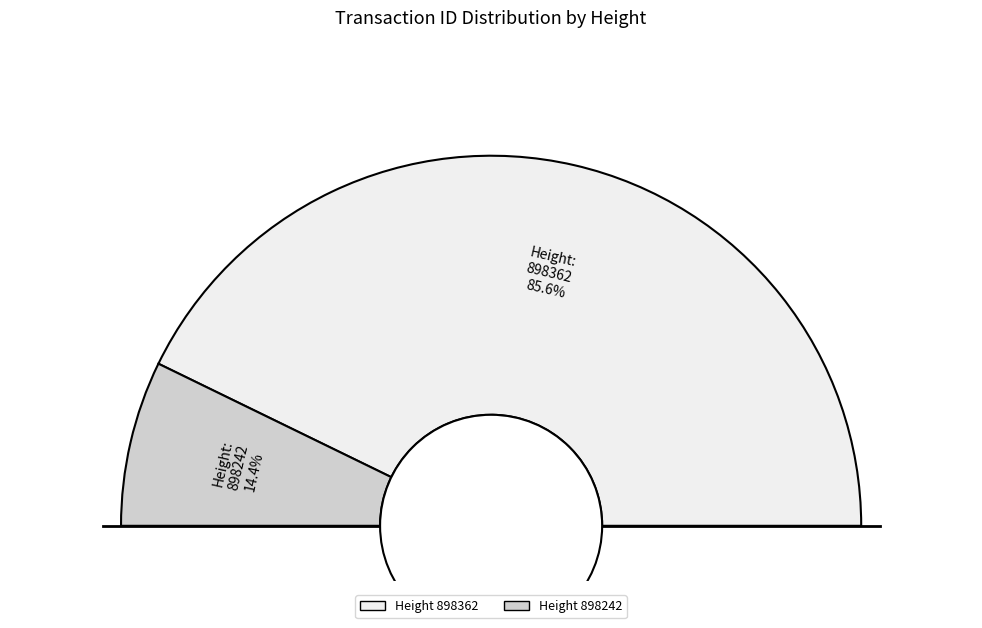

Which slice is the smallest?

898242